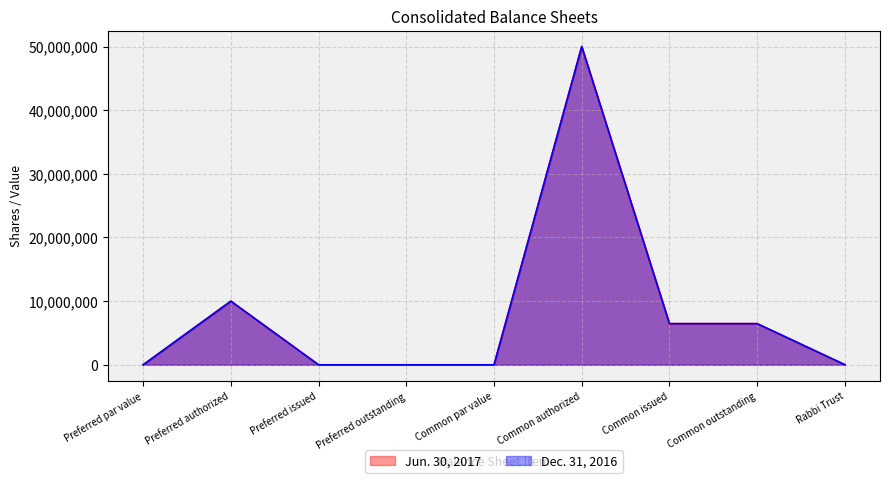

Count the number of categories in the chart.

9